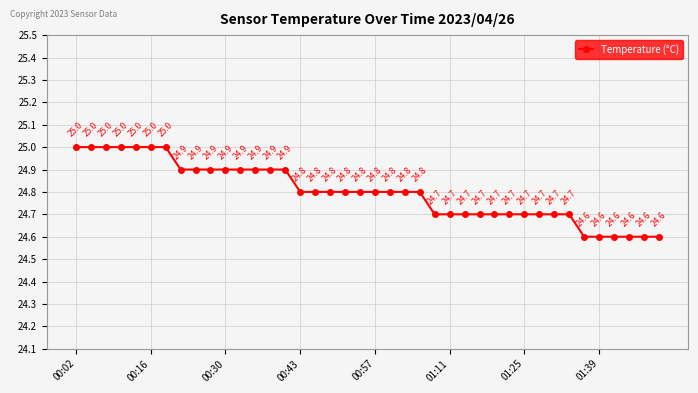

What is the sum of all values?

992.0